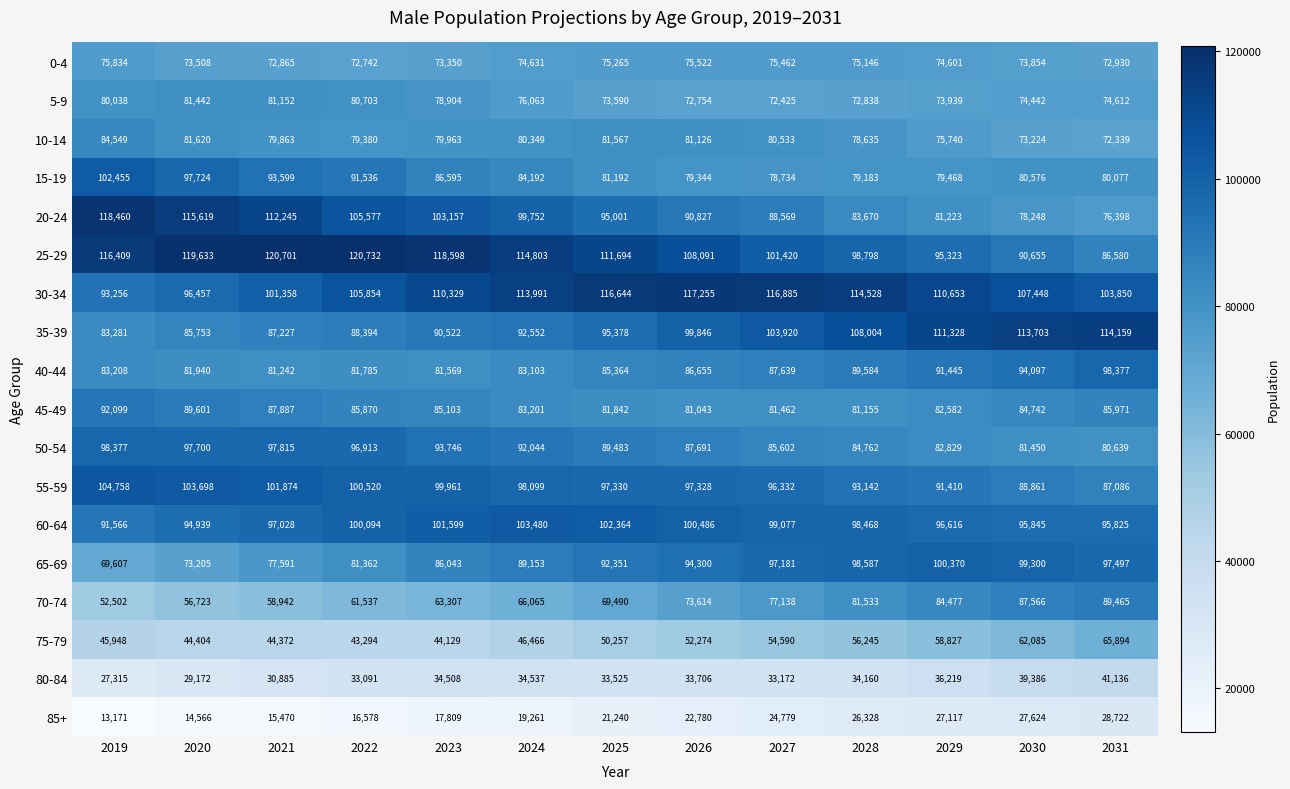

Is it true that 75-79 equals 54590 at 2027?

True